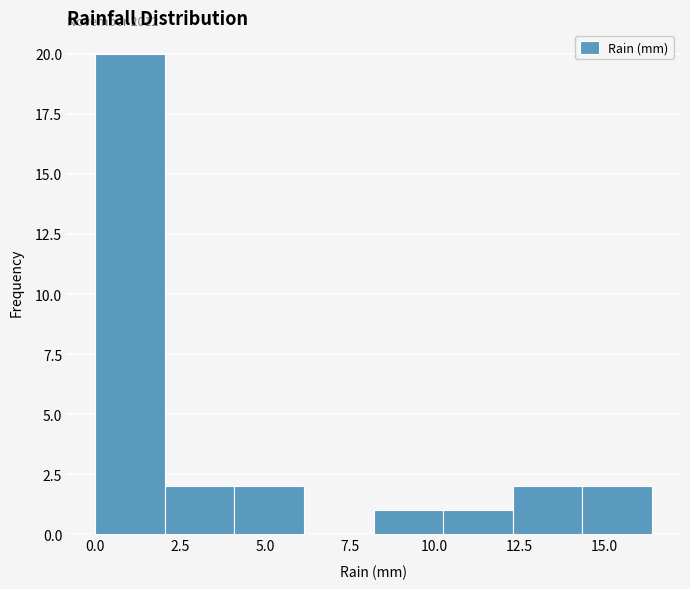

Which range on the x-axis has the tallest bar?

0.00 to 2.05